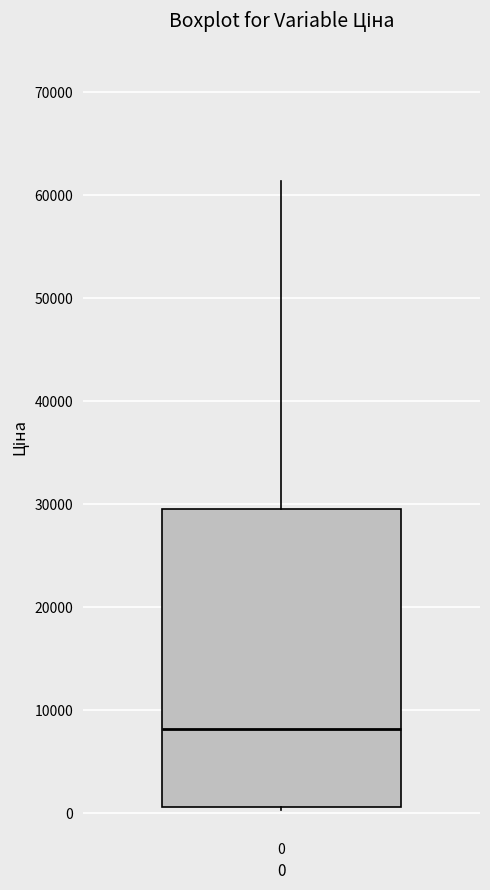

Transcribe this box plot: give where the median line is, the range the box spans, and where the two whiskers end, as read against the y-axis. The values are not printed on the chart, so give them approximately, as read against the axis.

median 8000, box 1000 to 29000, whiskers 0 to 61000